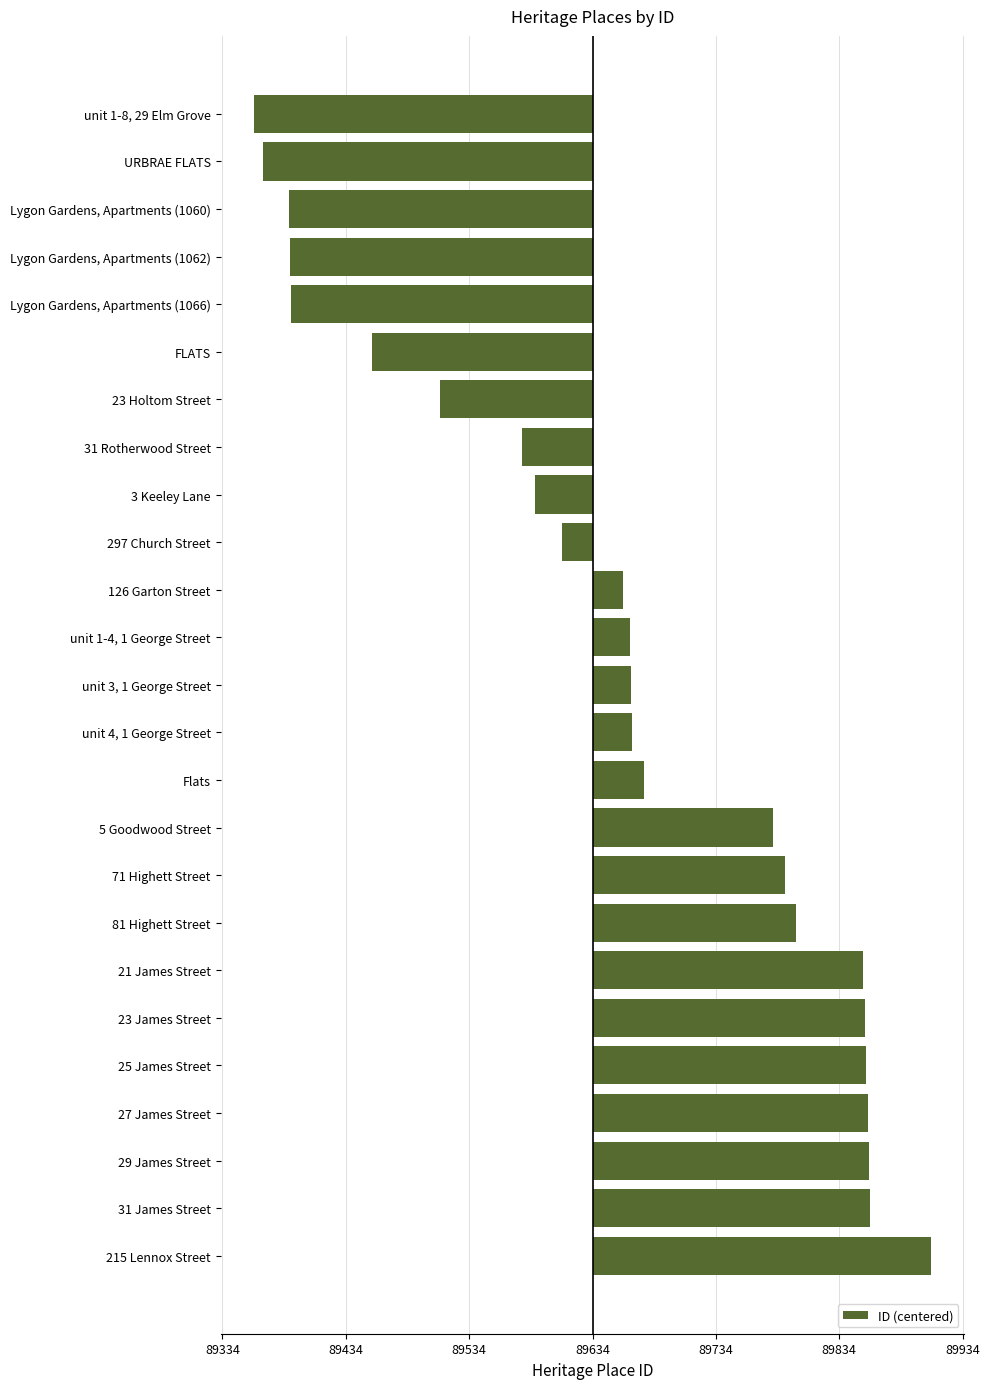

Does the chart contain stacked bars?

No